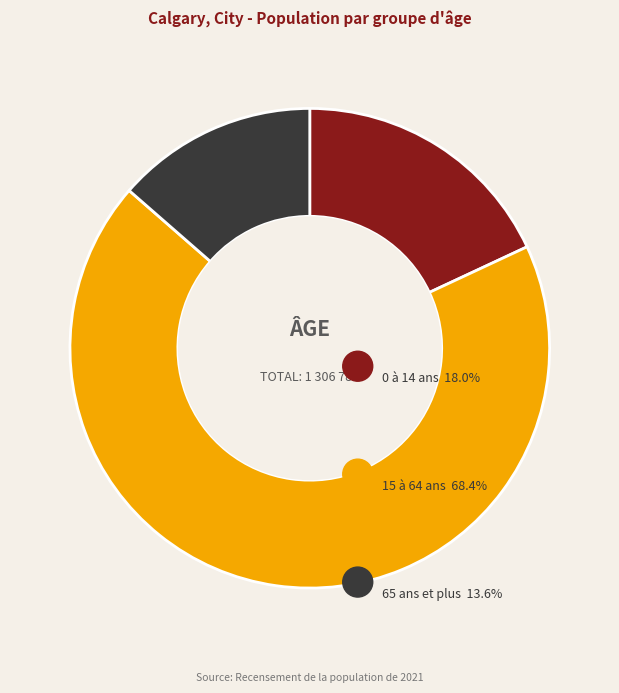

Is it true that 65 ans et plus is 1% of the pie?

False